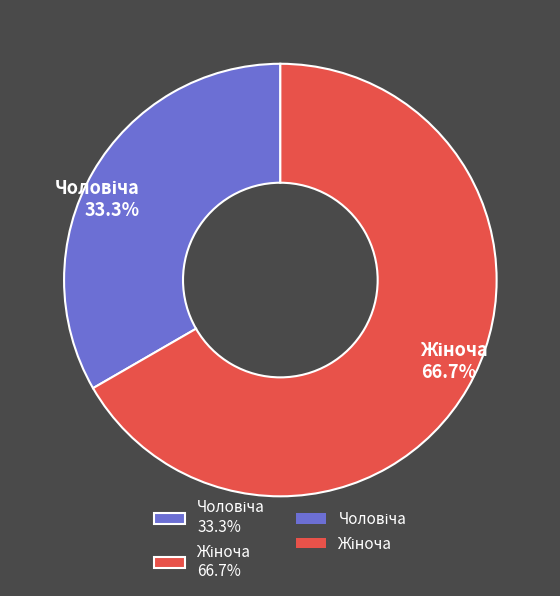

Is there any slice that represents more than half of the pie?

Yes